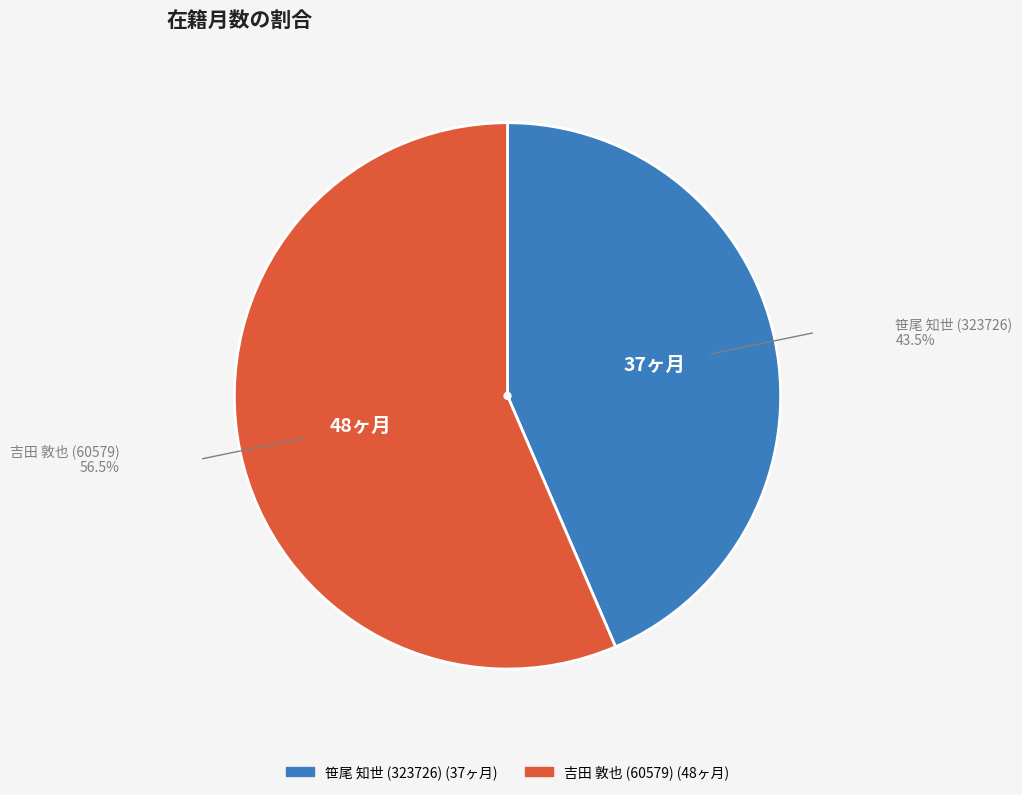

Does 笹尾 知世 (323726) represent more than half of the total?

No